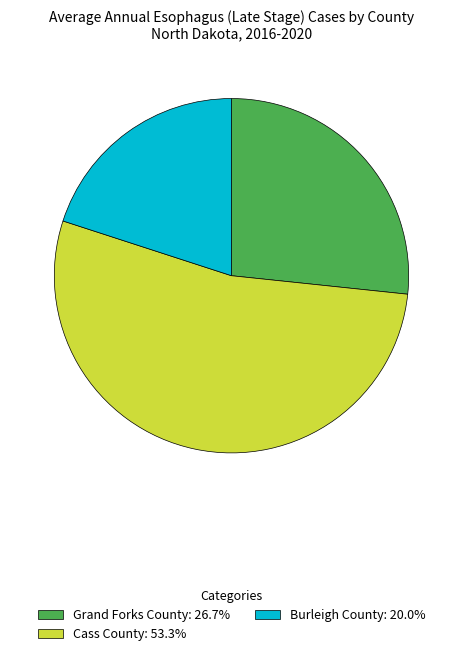

Which slice is the smallest?

Burleigh County